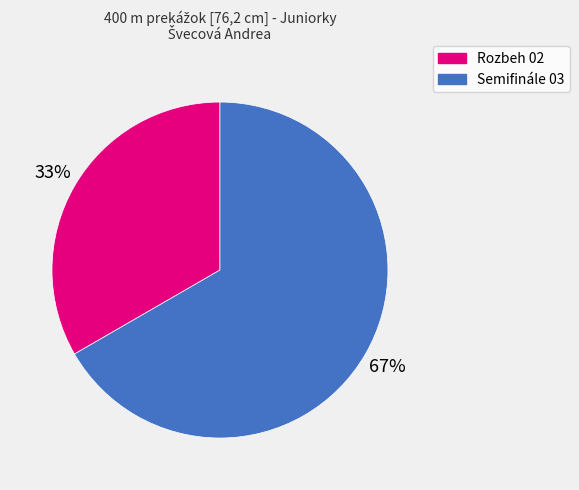

To the nearest percent, what is the average slice percentage?

50%